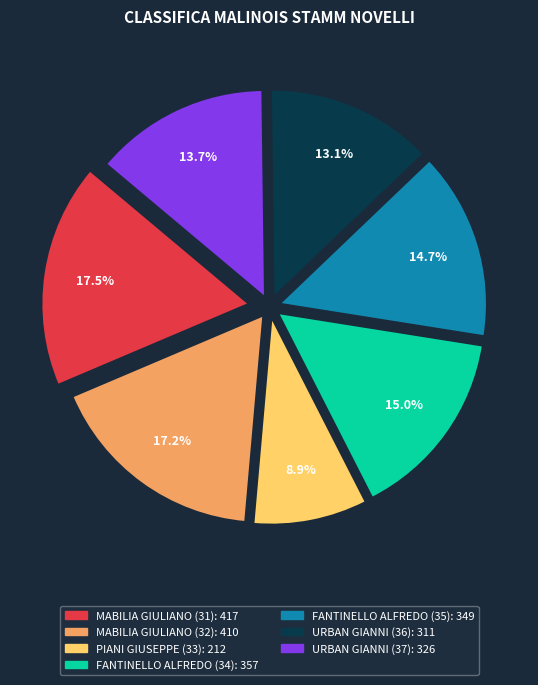

How many segments does this pie chart have?

7